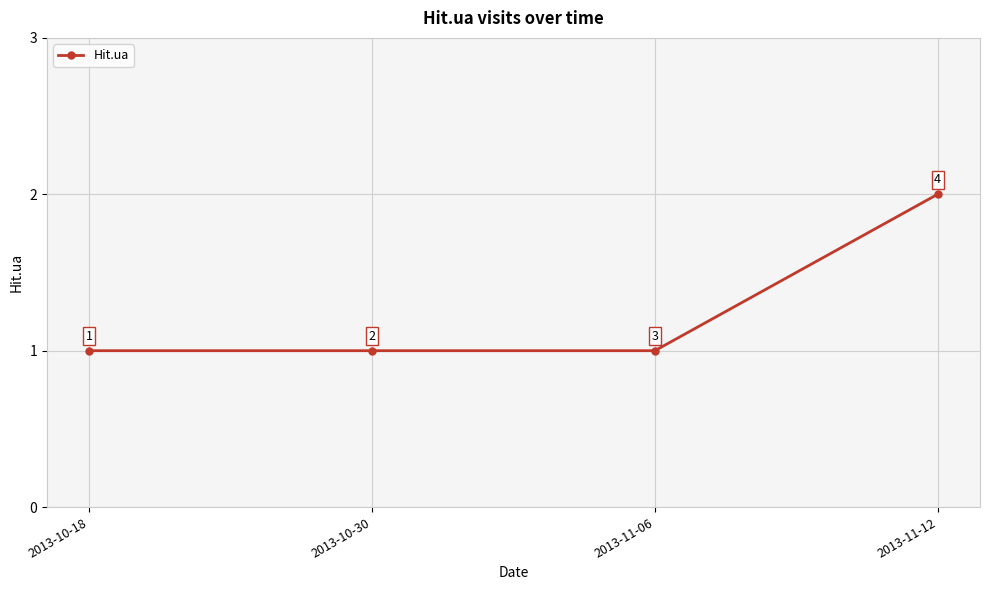

What is the value of the 3rd point from the left?

1